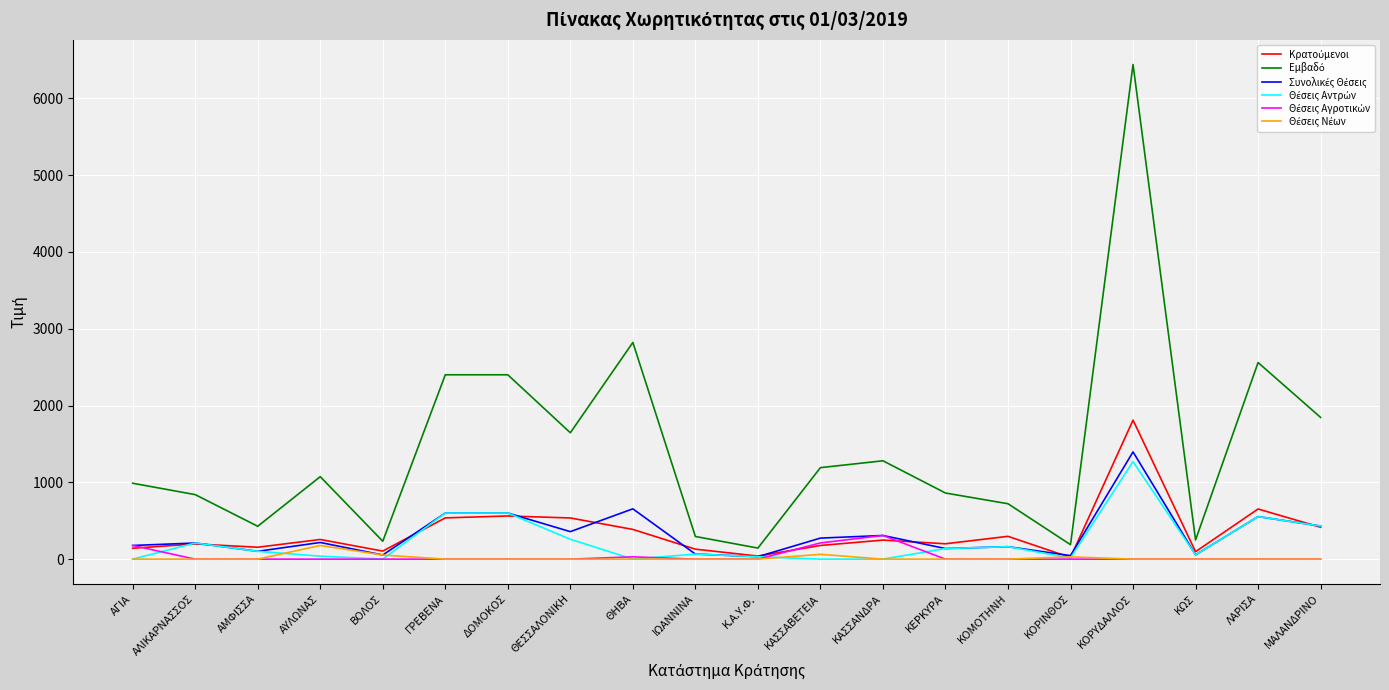

At which category is the sum across all series the highest?

ΚΟΡΥΔΑΛΛΟΣ